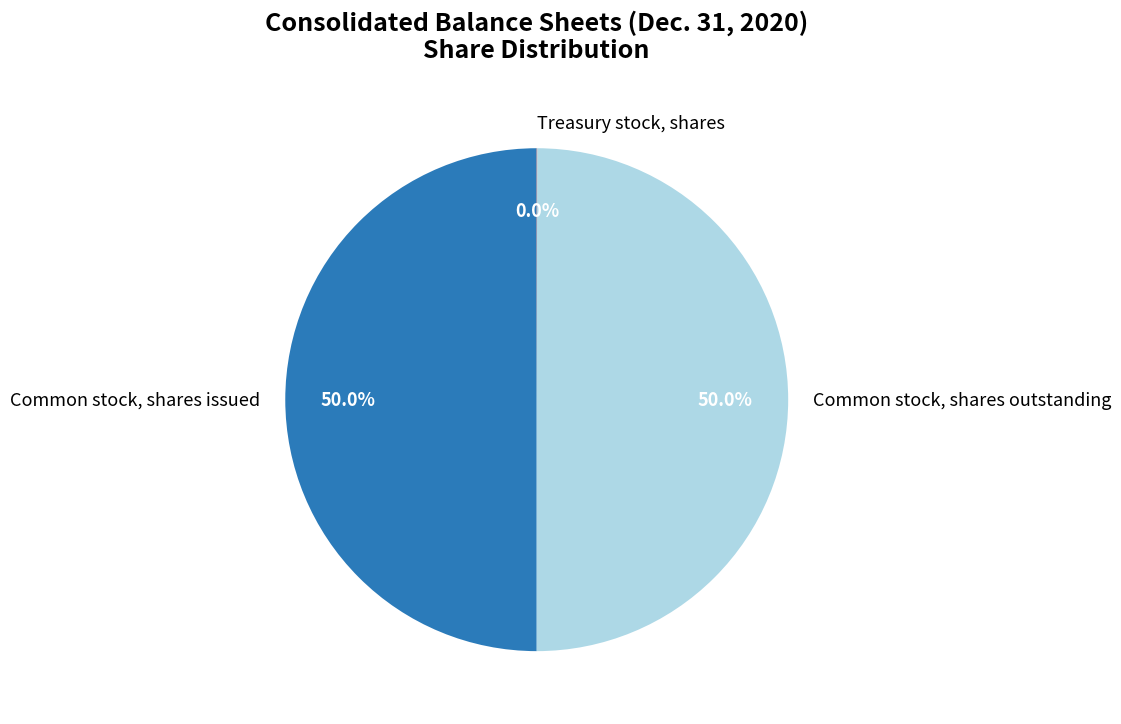

To the nearest percent, what is the average slice percentage?

33%